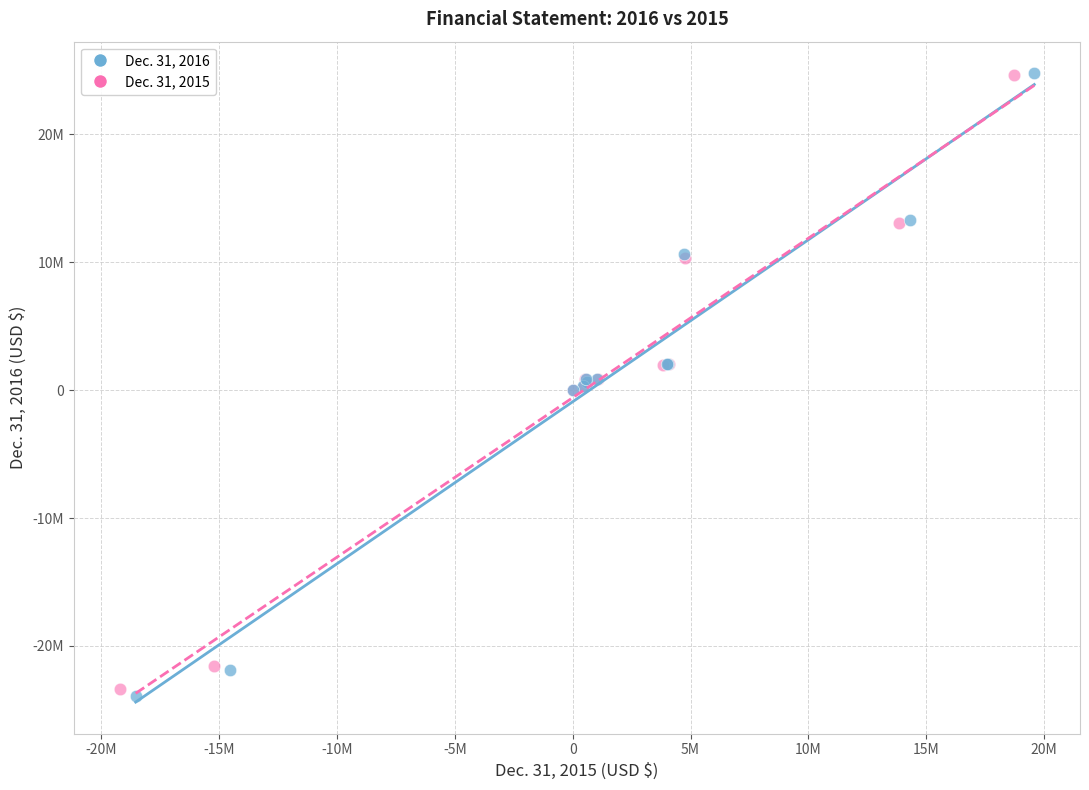

Which series reaches the minimum Y coordinate?

Dec. 31, 2016